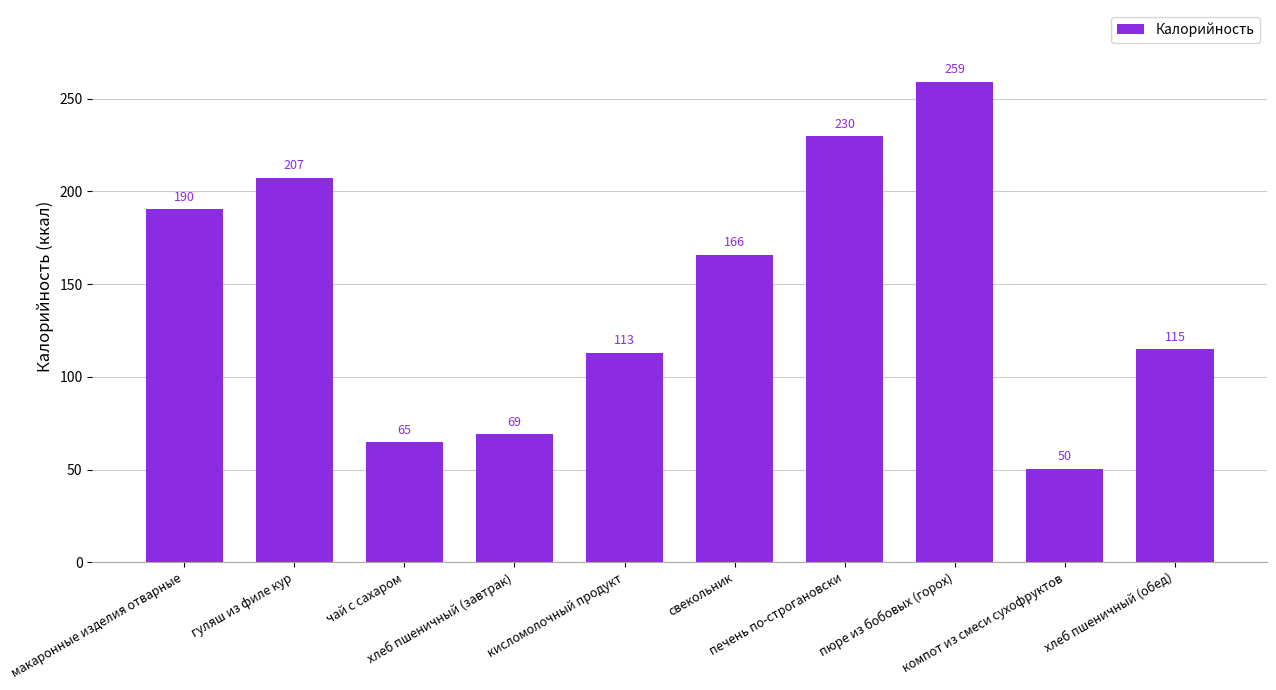

Count the number of categories in the chart.

10